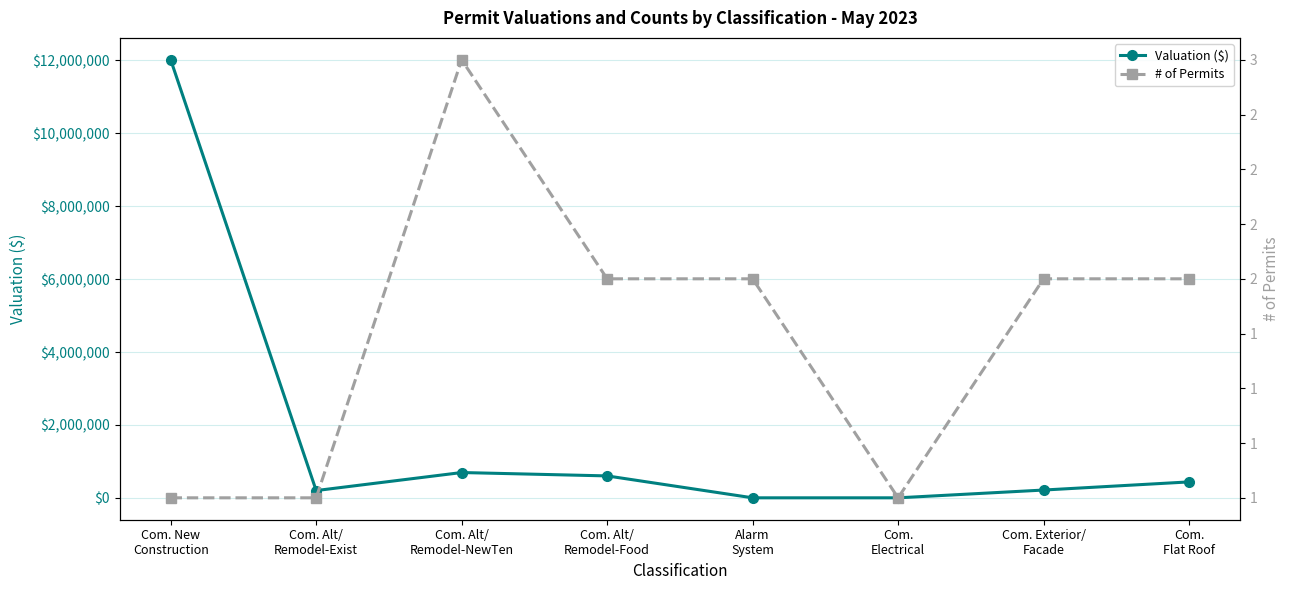

Reading left to right, transcribe all the data shown in this chart.

Valuation ($): Com. New
Construction=12015778.0	Com. Alt/
Remodel-Exist=200000.0	Com. Alt/
Remodel-NewTen=694649.7	Com. Alt/
Remodel-Food=602100.0	Alarm
System=957.0	Com.
Electrical=1000.0	Com. Exterior/
Facade=214250.0	Com.
Flat Roof=437431.0
# of Permits: Com. New
Construction=1.0	Com. Alt/
Remodel-Exist=1.0	Com. Alt/
Remodel-NewTen=3.0	Com. Alt/
Remodel-Food=2.0	Alarm
System=2.0	Com.
Electrical=1.0	Com. Exterior/
Facade=2.0	Com.
Flat Roof=2.0